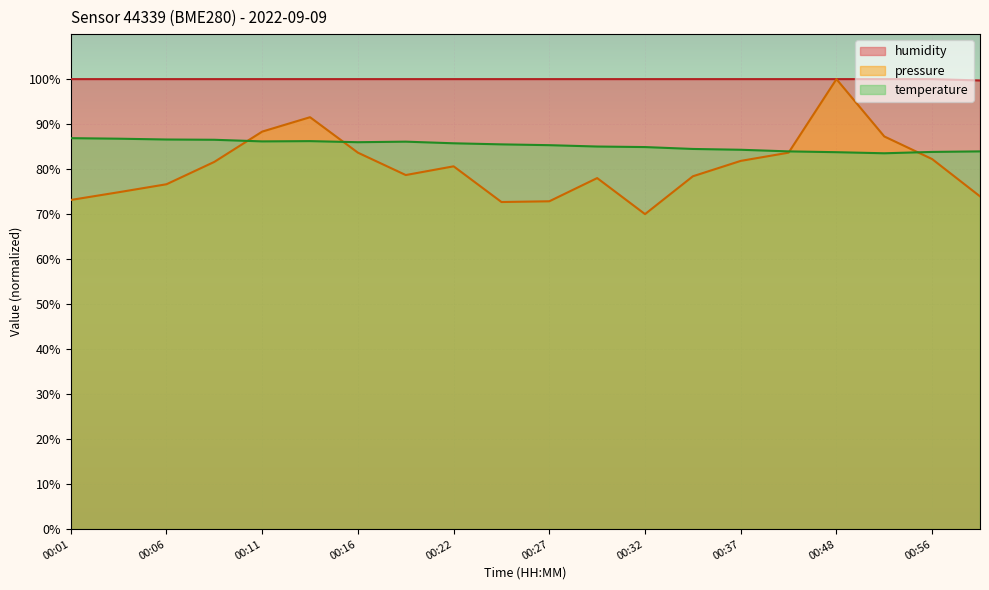

Which series has the largest total across all categories?

humidity